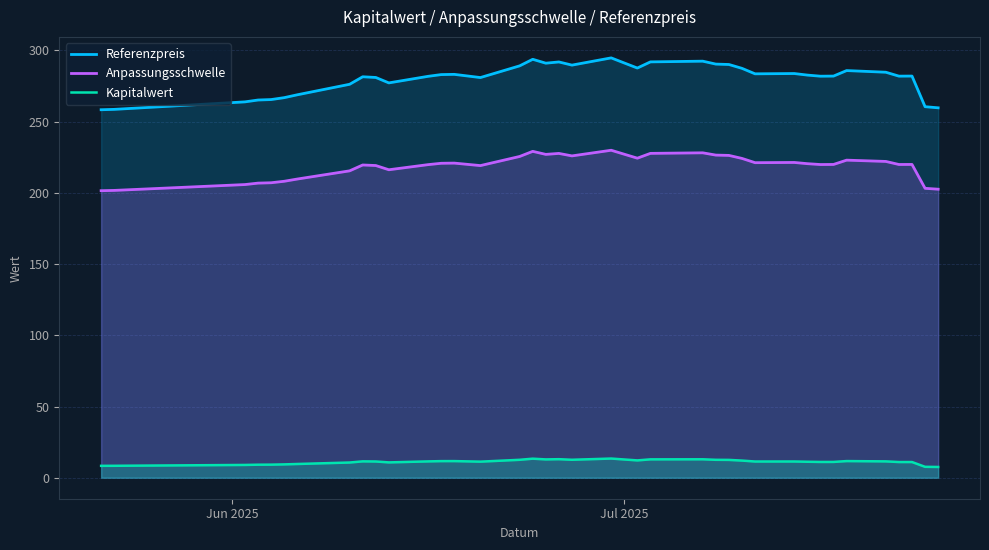

True or false: Kapitalwert and Anpassungsschwelle cross at least once.

False